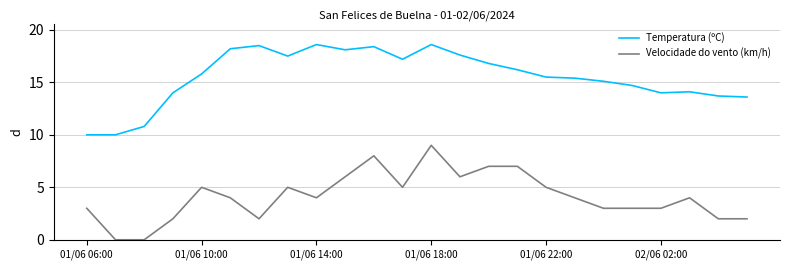

What is the difference between the maximum and minimum values in the Velocidade do vento (km/h) series?

9.0